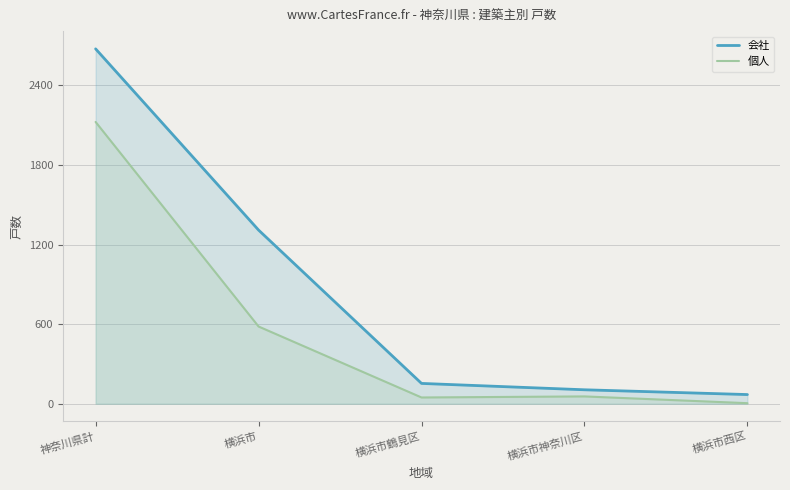

Reading left to right, what are all the values shown in this chart?

会社: 神奈川県計=2675	横浜市=1309	横浜市鶴見区=153	横浜市神奈川区=105	横浜市西区=69
個人: 神奈川県計=2124	横浜市=582	横浜市鶴見区=47	横浜市神奈川区=55	横浜市西区=4